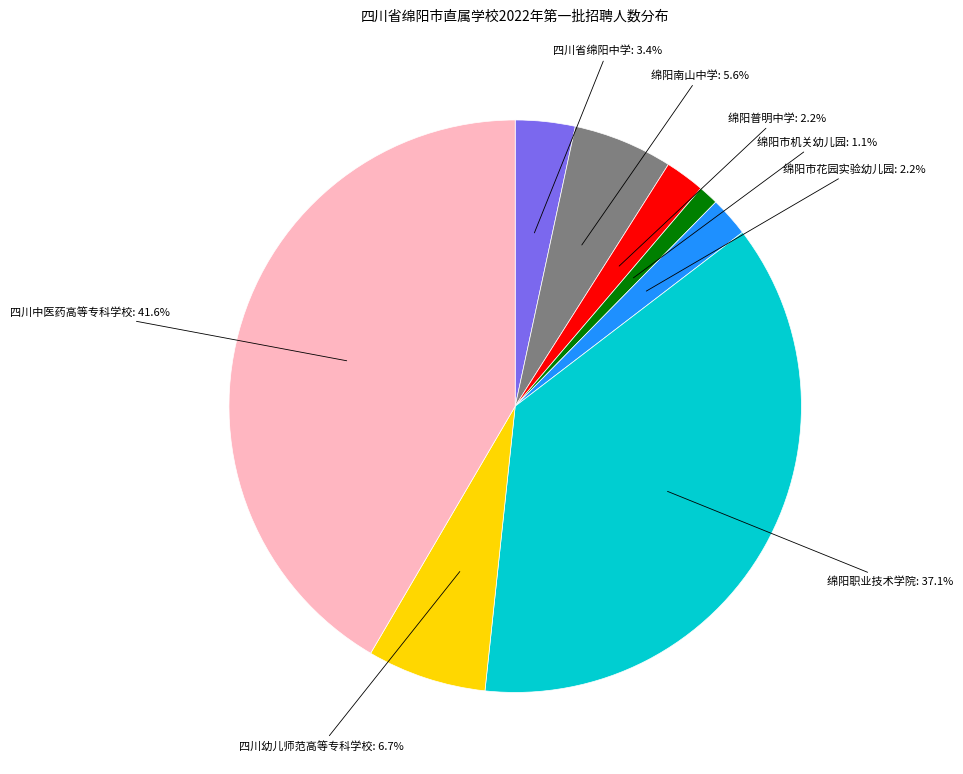

Does any single category account for the majority?

No